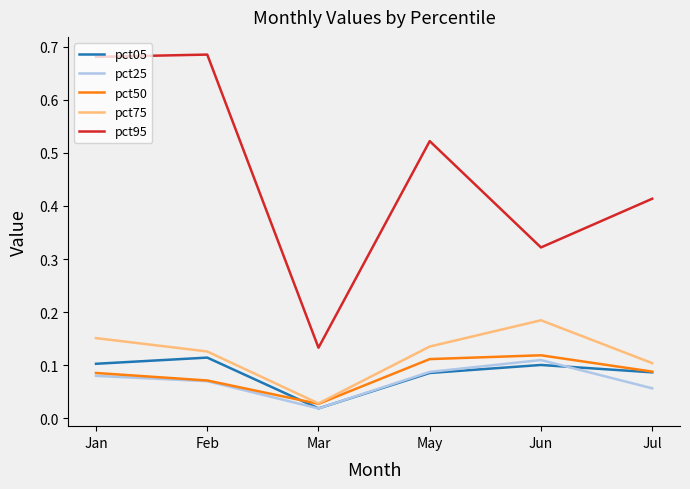

At how many categories does at least one series exceed 0?

6